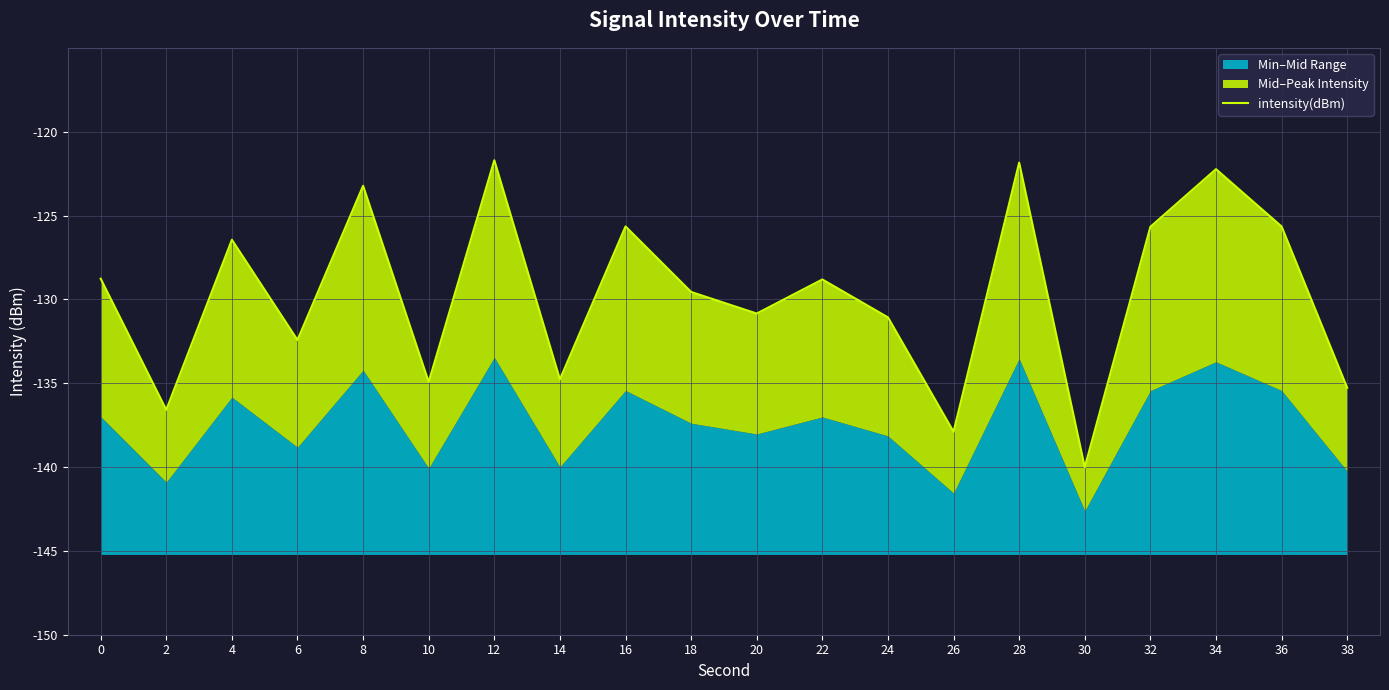

How many points are higher than both their immediate neighbors (excluding endpoints)?

7